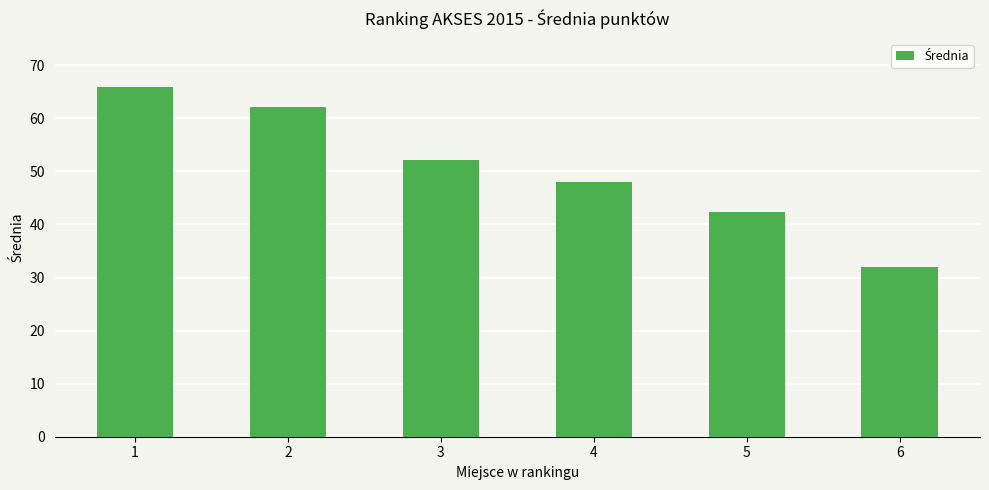

The value at 2 is 62.1. True or false?

True